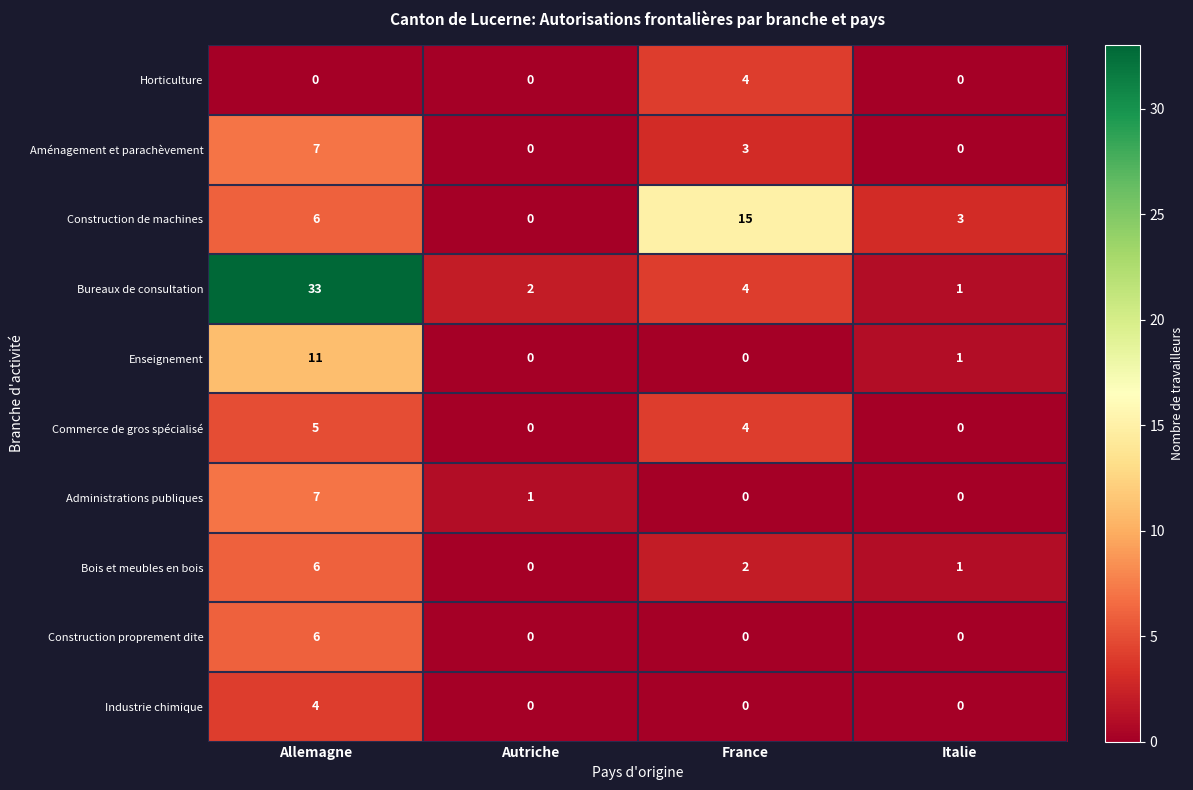

Where is Construction de machines nearest to the value 7?

Allemagne